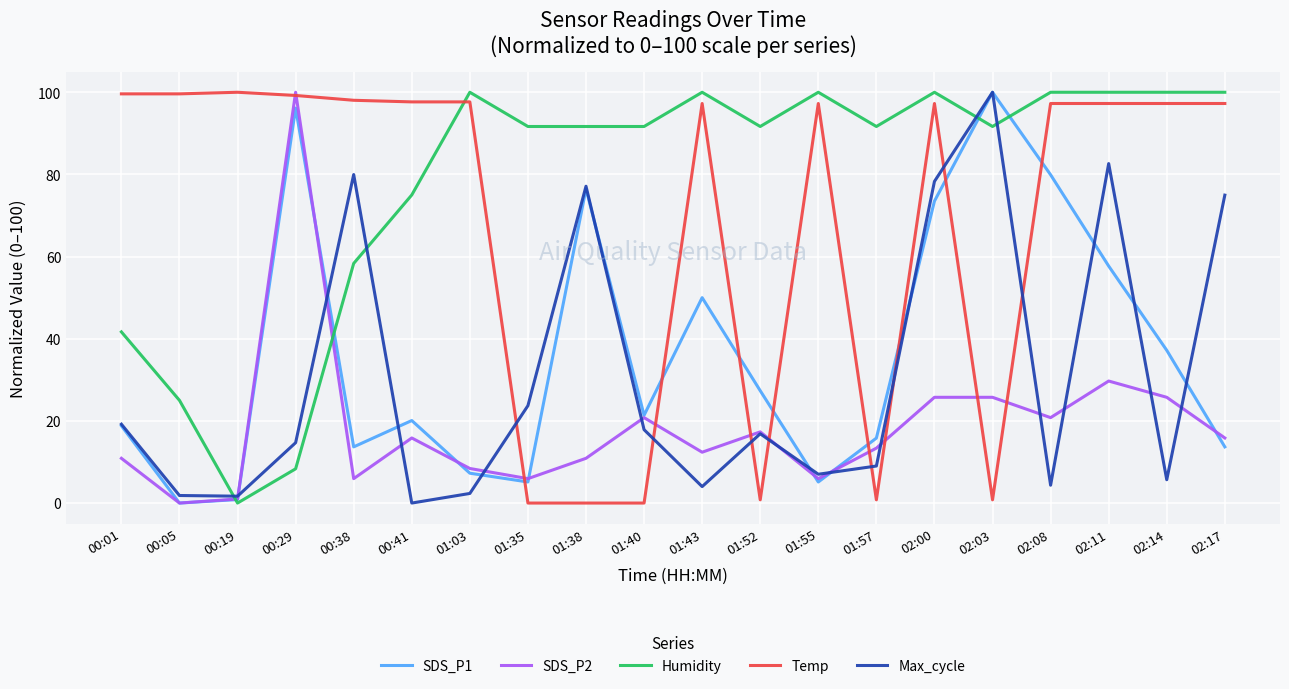

What position from the left is 02:03?

16